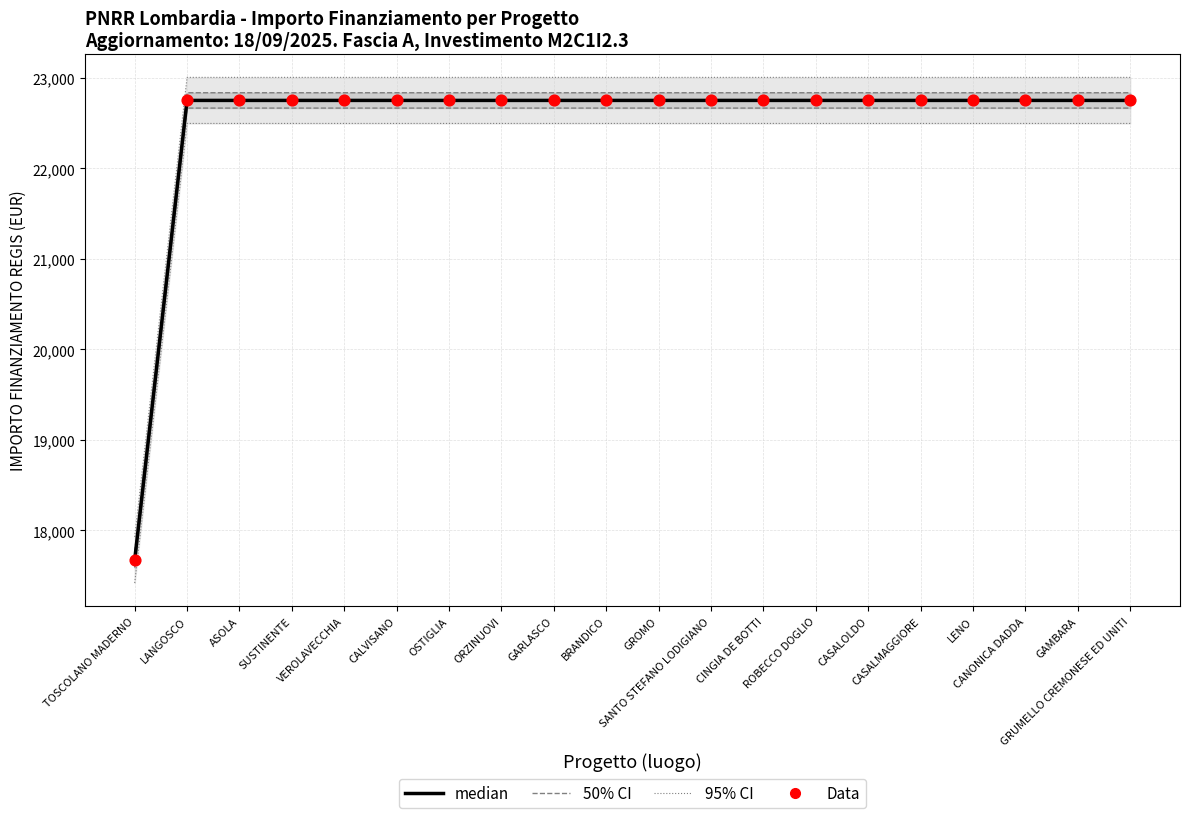

Which series has the largest total across all categories?

median